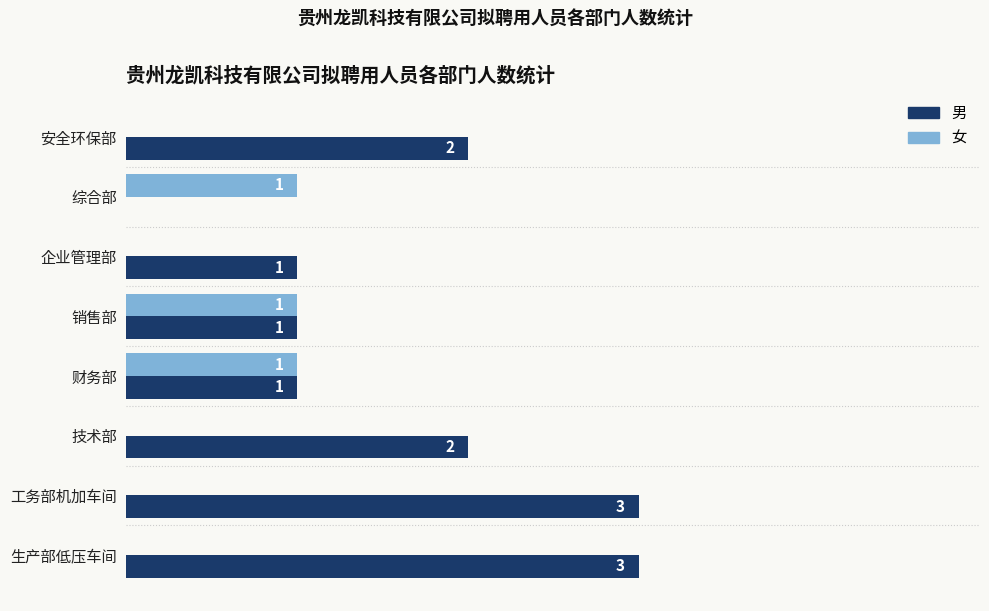

Which series has the largest total across all categories?

男